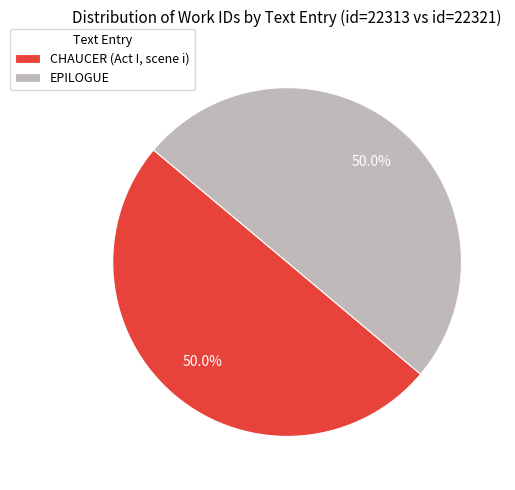

To the nearest percent, what is the combined percentage of CHAUCER (Act I, scene i) and EPILOGUE?

100%